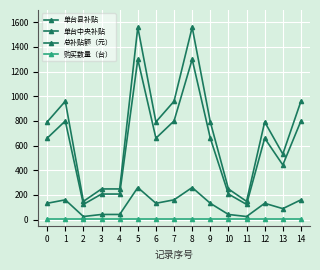

The 单台中央补贴 series shows 207.0 at 10. True or false?

True